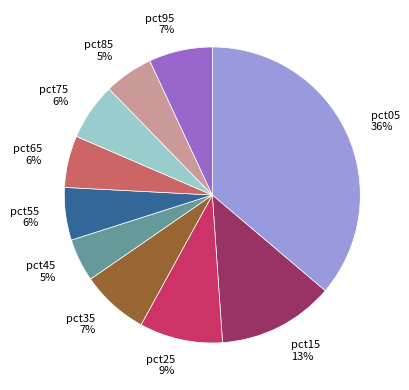

Is there a majority slice in this chart?

No